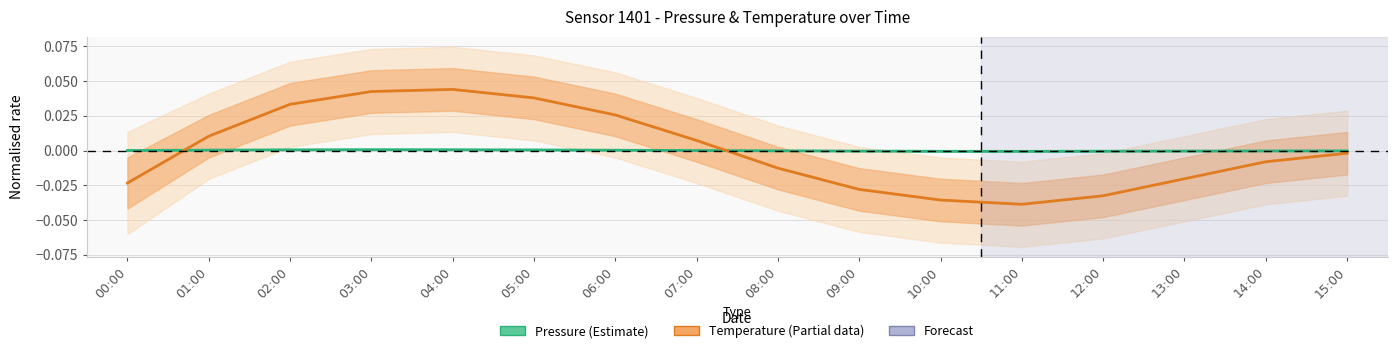

Where is Pressure (Estimate) nearest to the value 0?

00:00